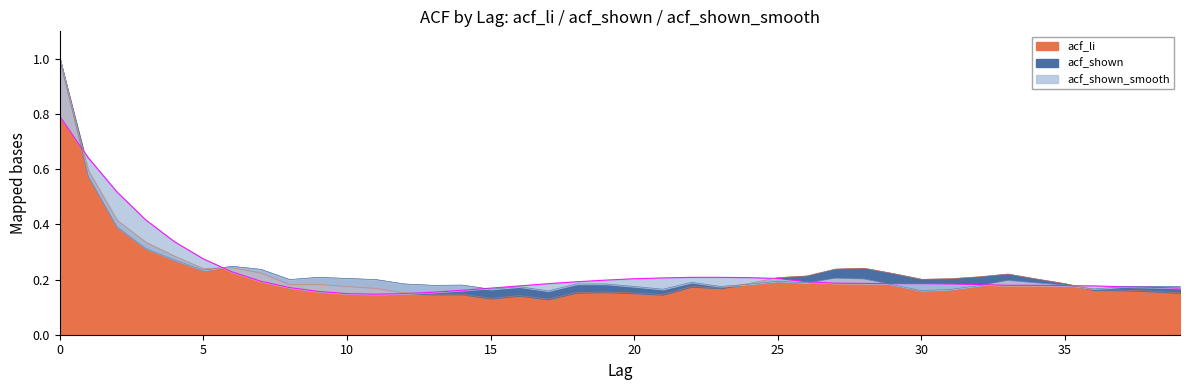

Is it true that acf_li equals 1.5 at 0?

False